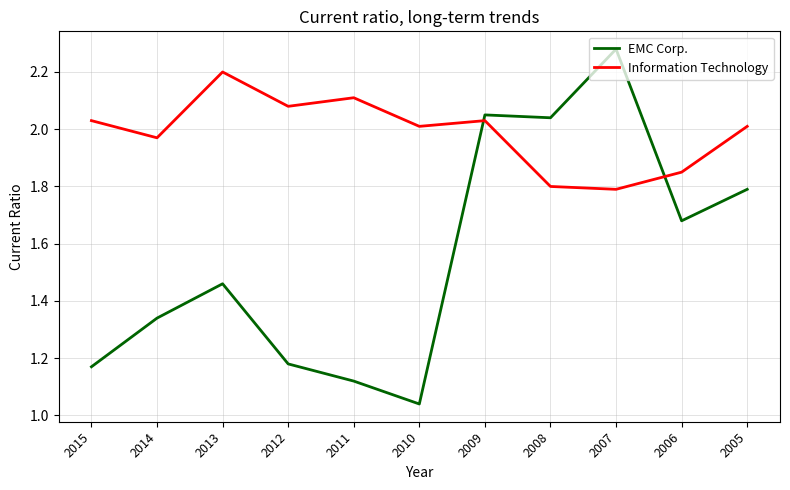

What is the approximate value of Information Technology at 2007?

1.8